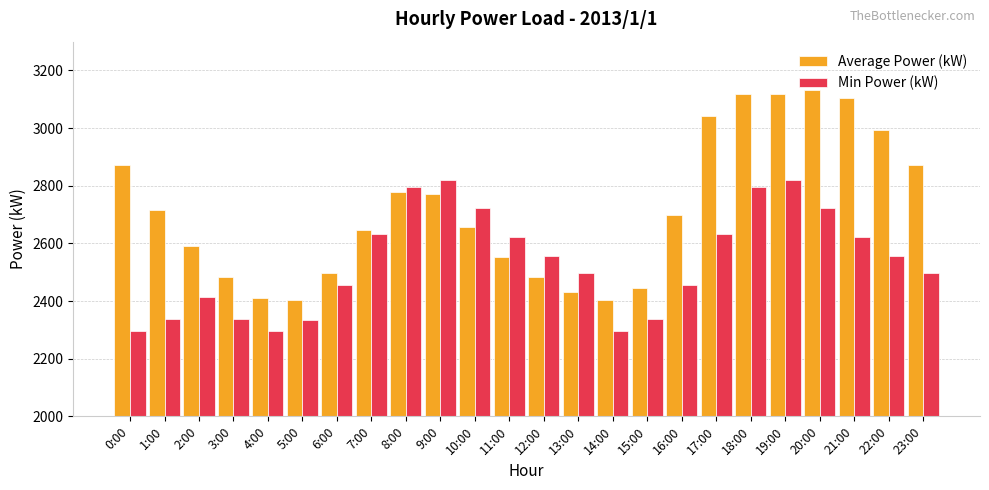

What is the difference between the highest and lowest values at 2:00?

178